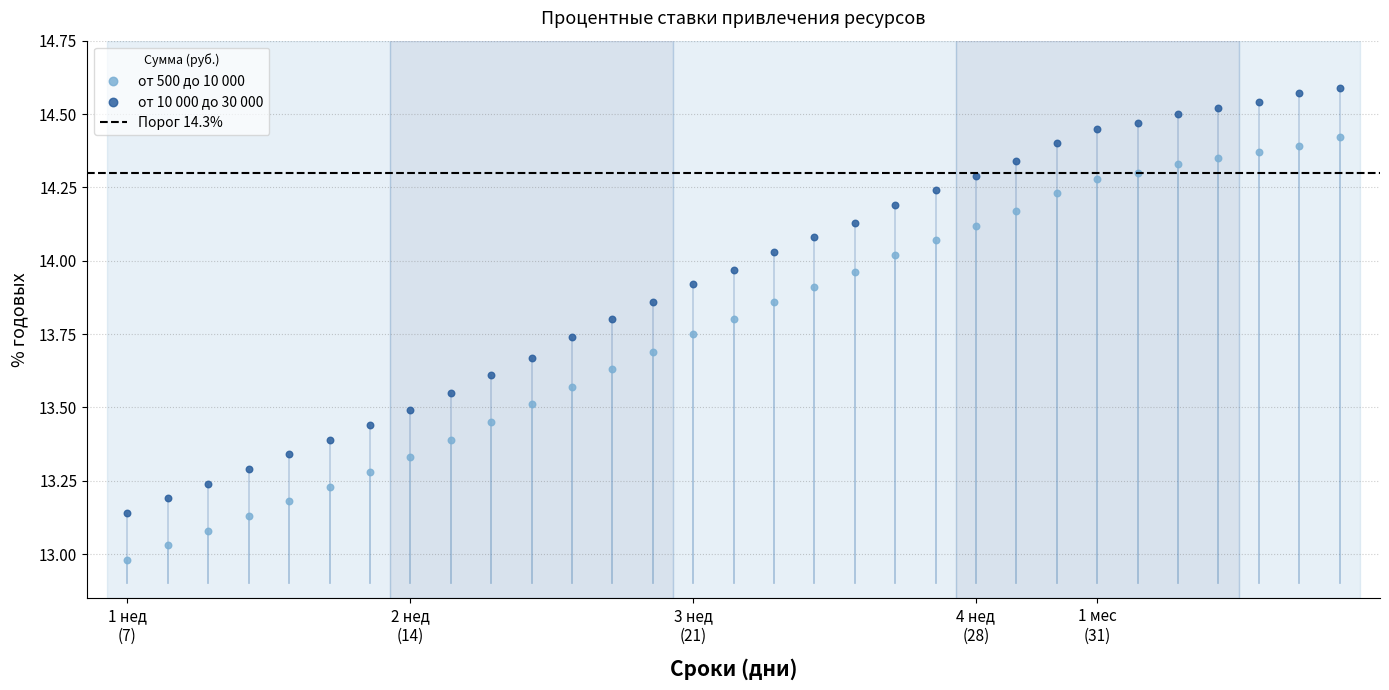

Which series contains the highest Y value?

от 10 000 до 30 000